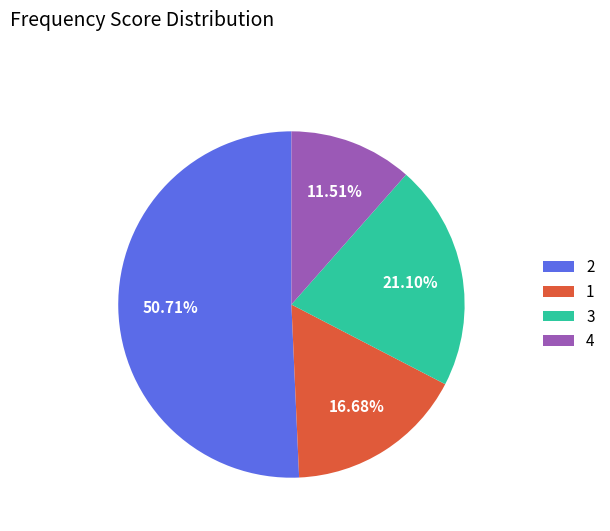

Combined, do 2 and 4 account for over 50%?

Yes